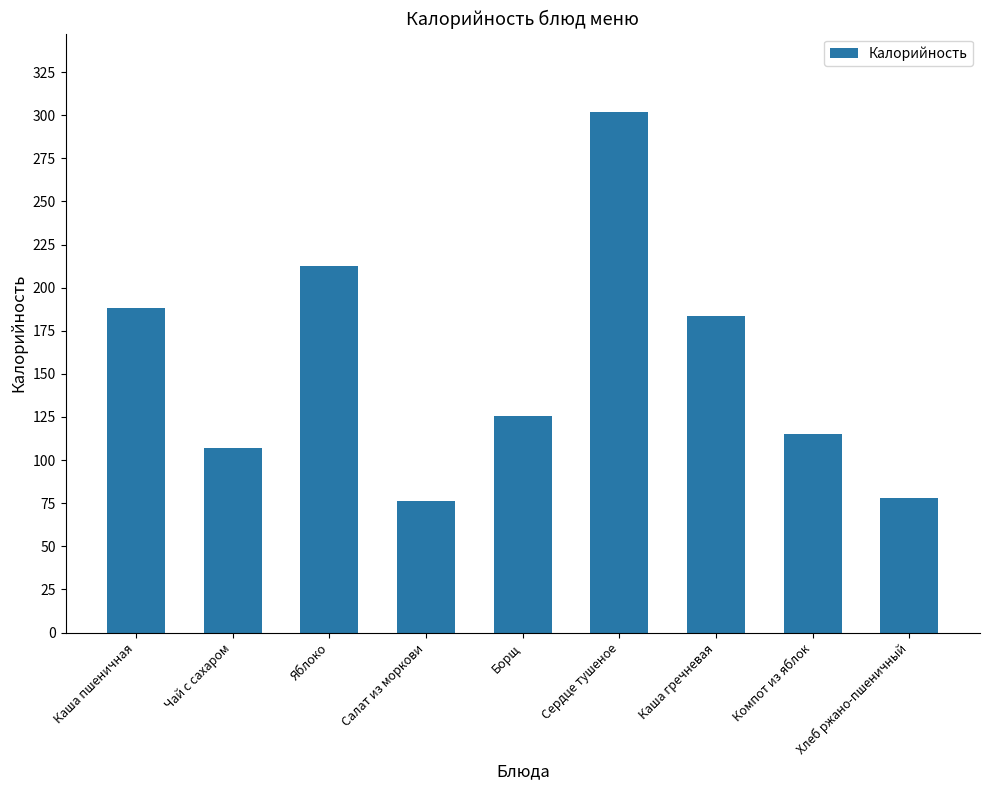

What is the value of the 4th bar from the left?

76.2